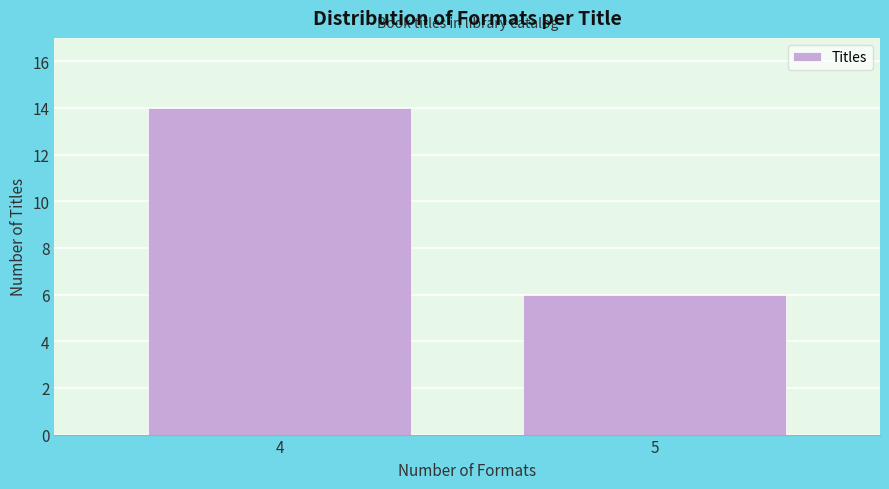

Reading right to left, what are all the values shown in this chart?

5=6	4=14